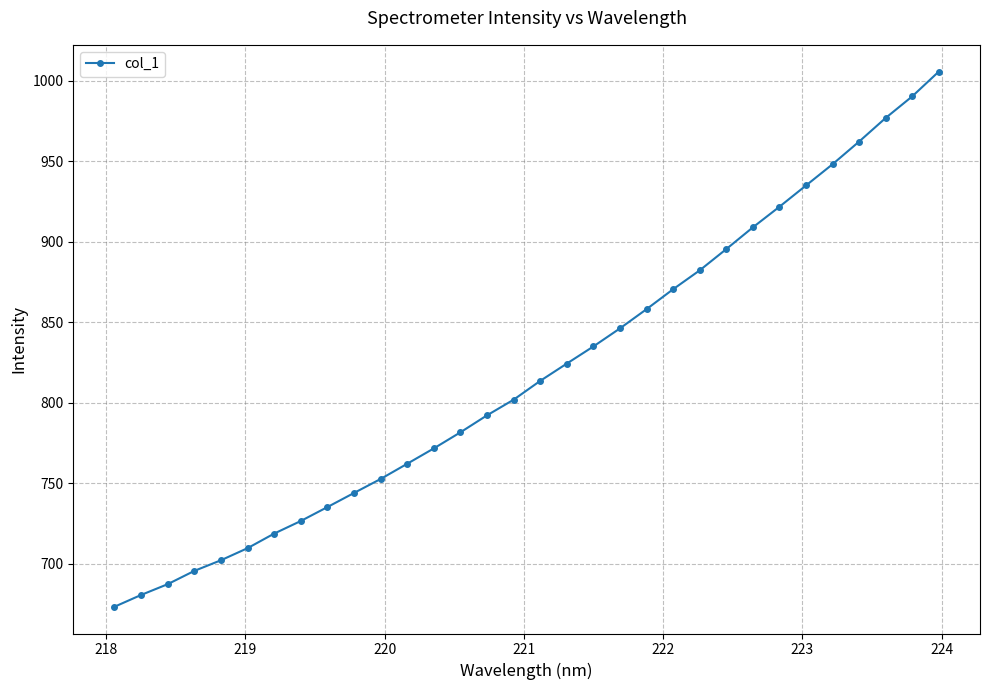

What is the maximum value shown in the chart?

1005.8